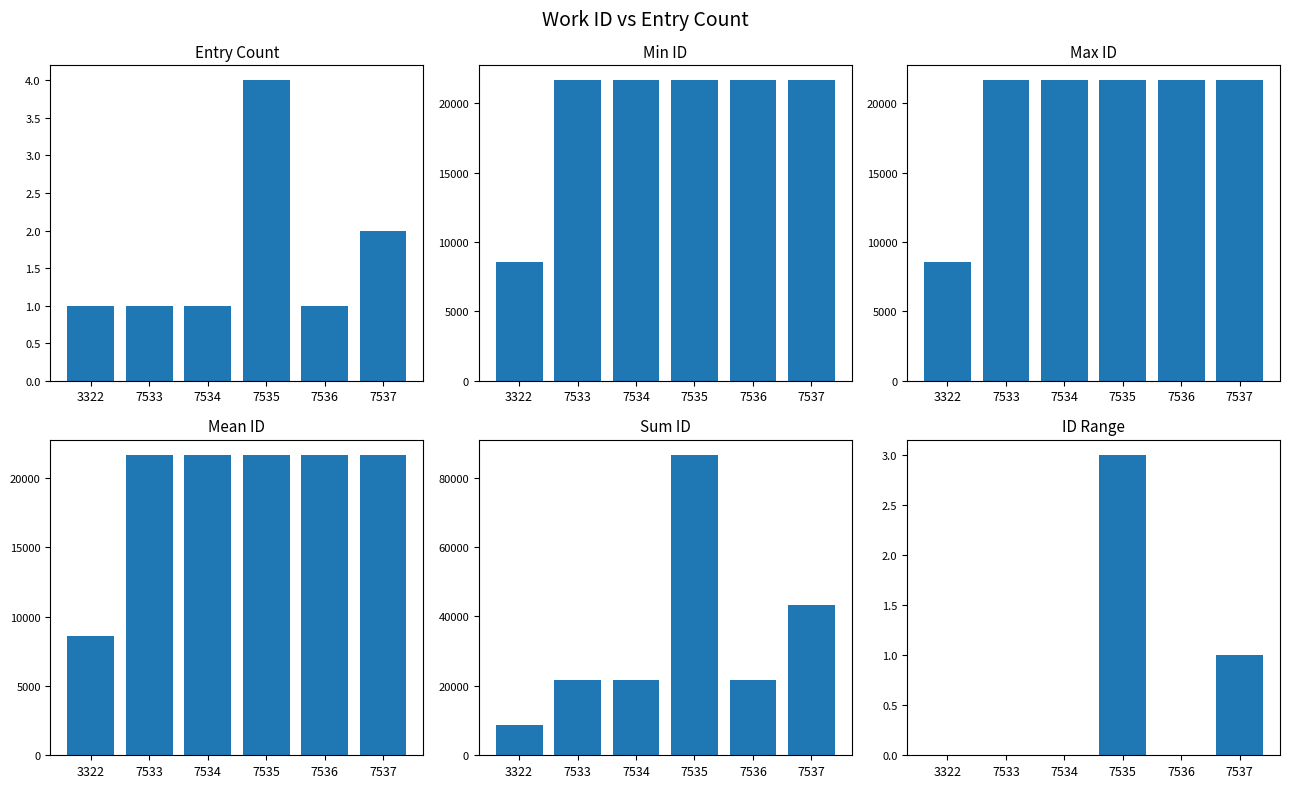

What are all the series names shown in the legend?

Entry Count, Min ID, Max ID, Mean ID, Sum ID, ID Range